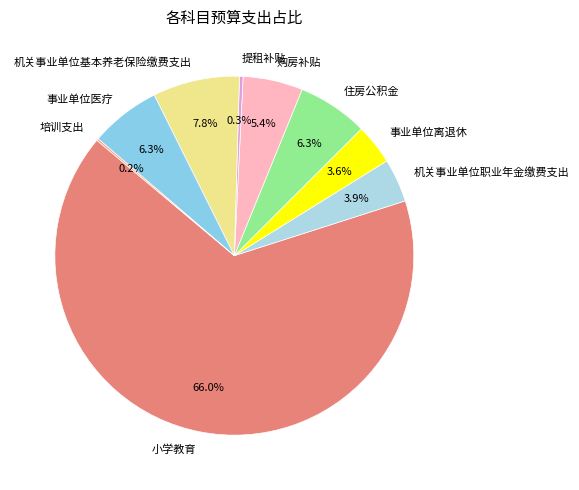

Does 小学教育 represent more than half of the total?

Yes